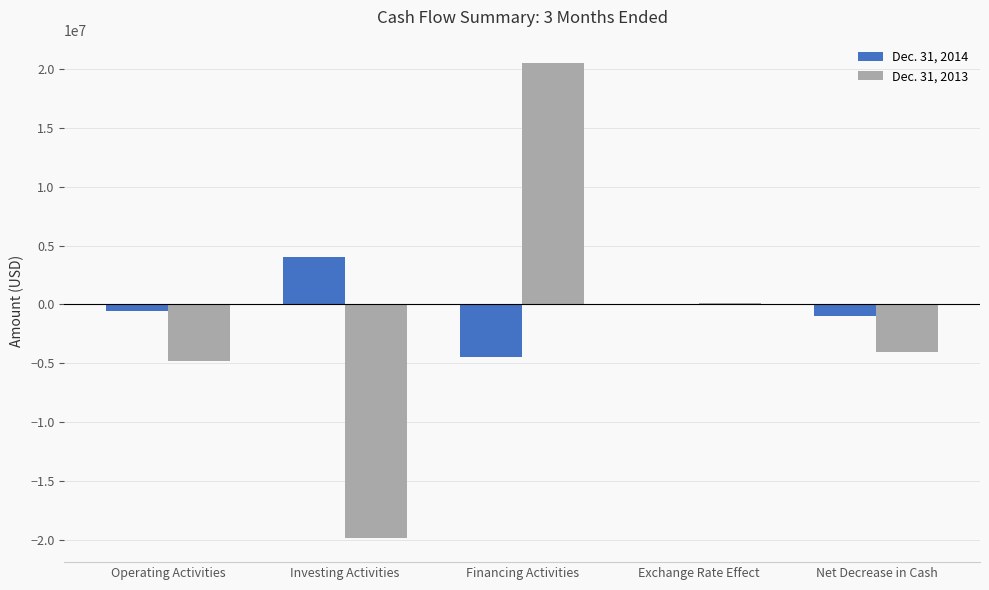

What is the sum of all Dec. 31, 2014 values?

-1912998